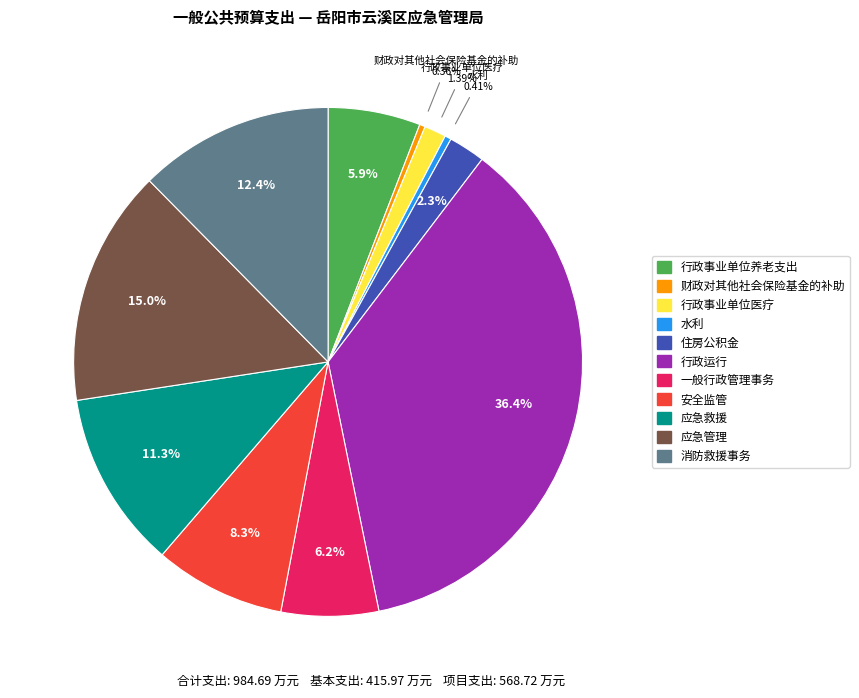

To the nearest percent, what portion does 行政事业单位医疗 represent?

1%